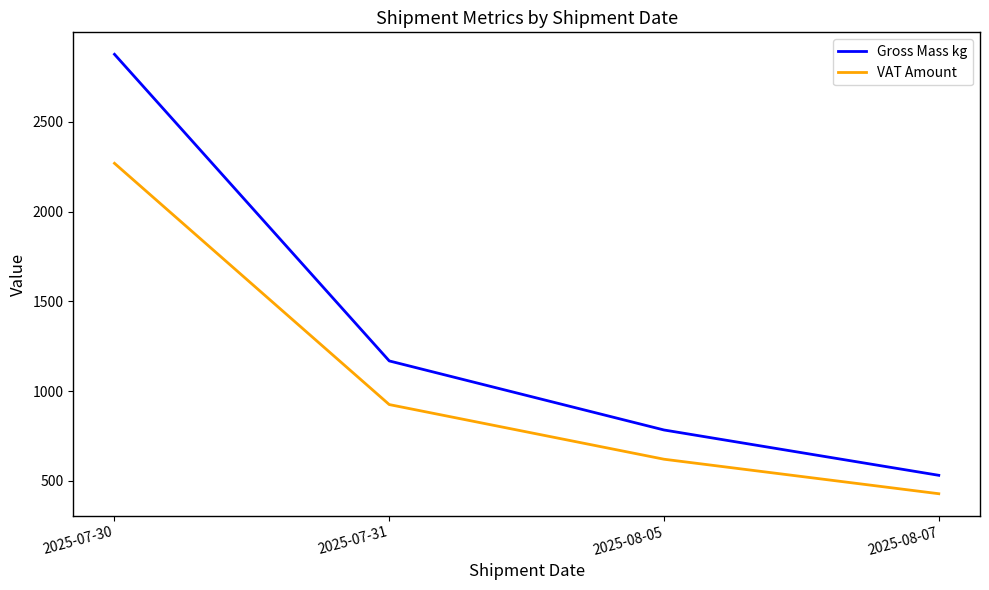

What is the difference between the highest and lowest values at 2025-07-30?

607.3